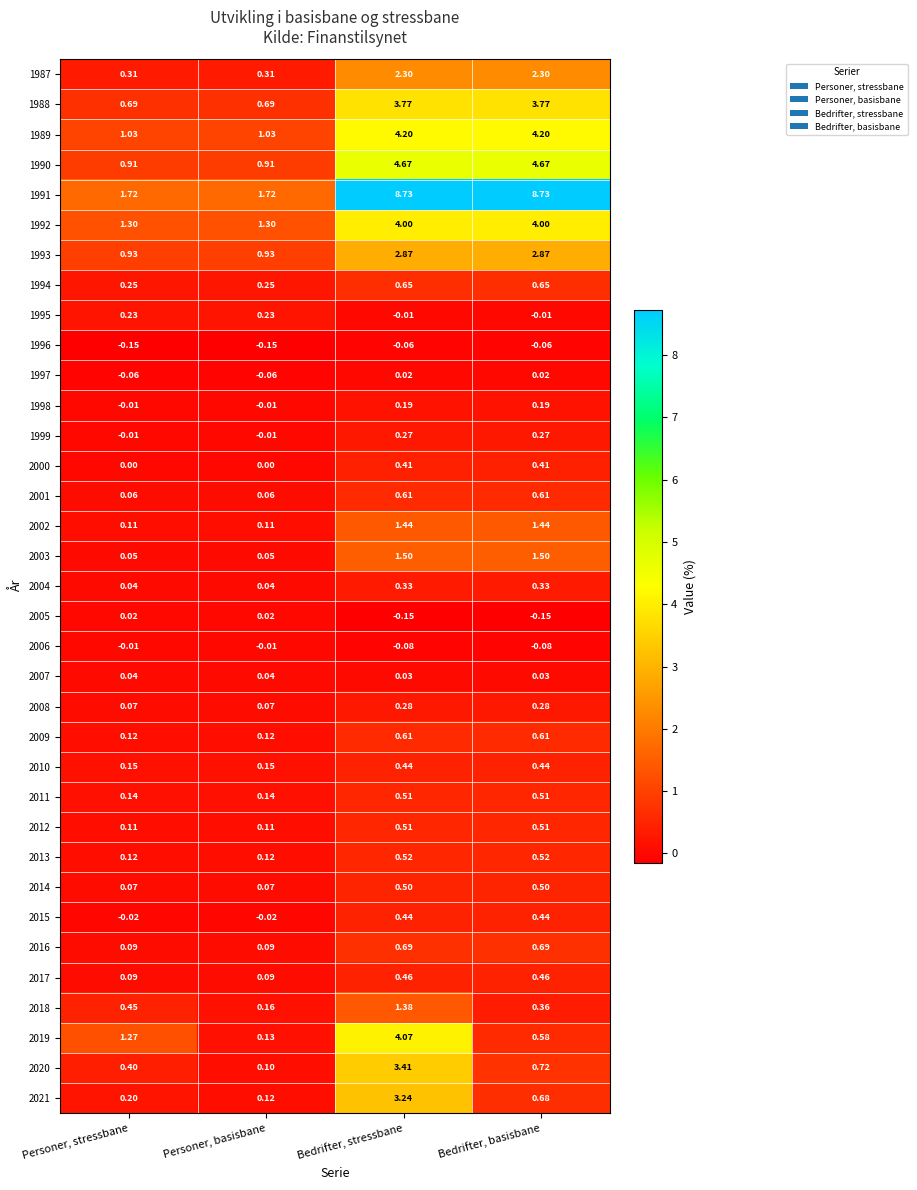

At which category is the sum across all series the highest?

Bedrifter, stressbane